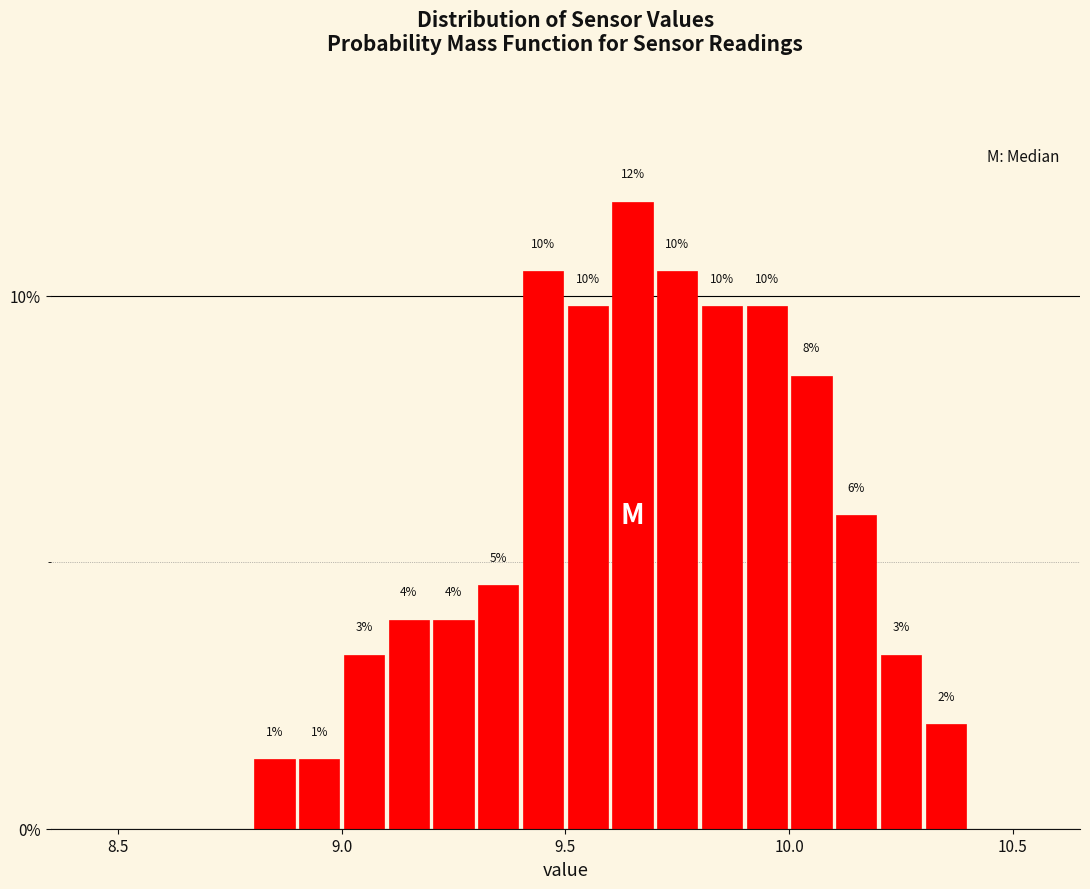

Read against the x-axis, roughly where is the centre of the tallest bar?

9.65